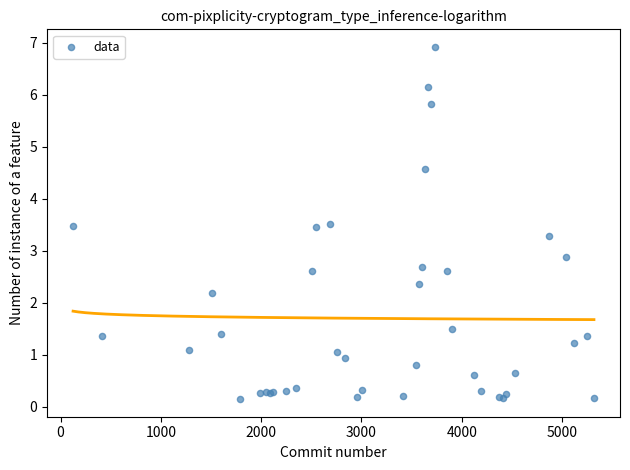

What Y value in the scatter plot is closest to 3?

2.9